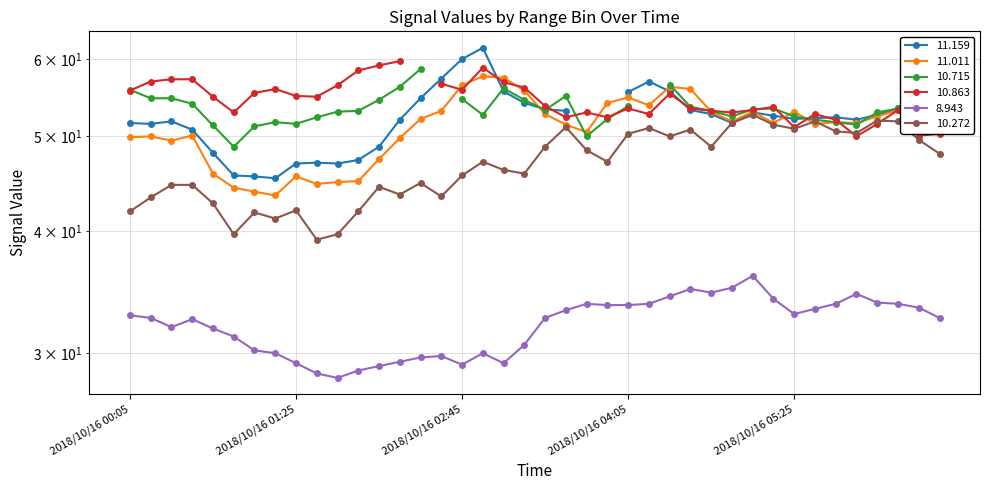

Where do 10.272 and 11.011 first cross each other?

2018/10/16 05:25 and 2018/10/16 05:35